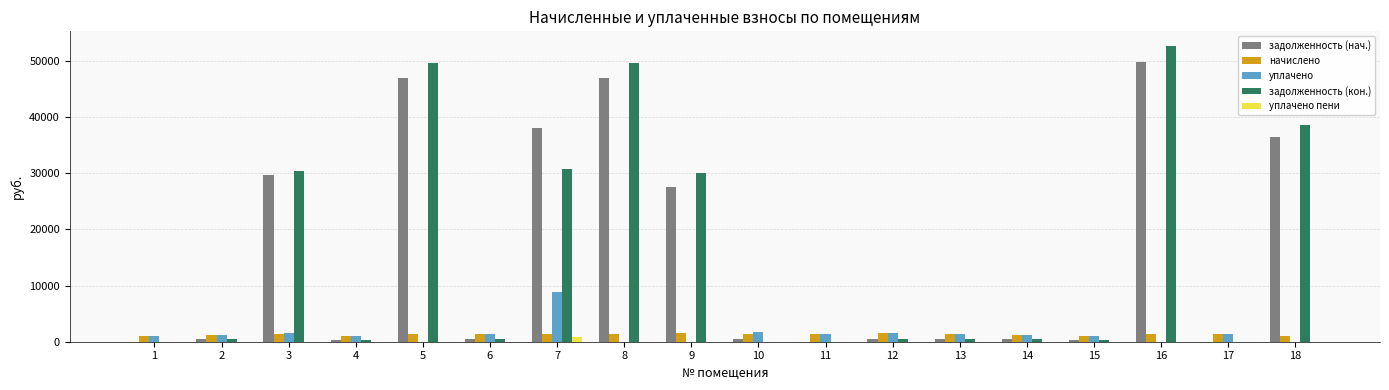

Between 13 and 18, which series saw the biggest shift?

задолженность (кон.)